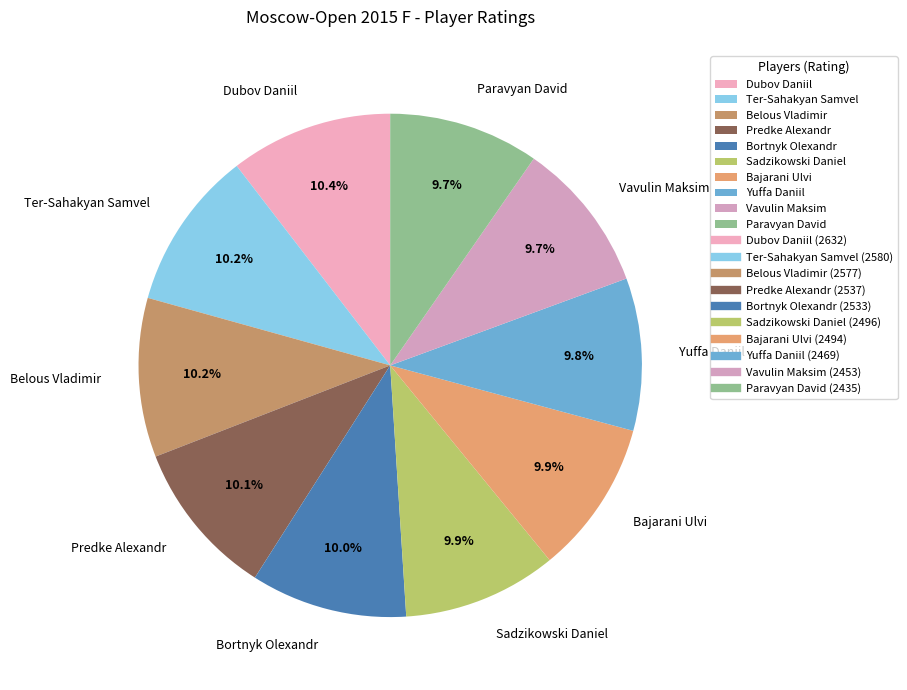

Is there any slice that represents more than half of the pie?

No